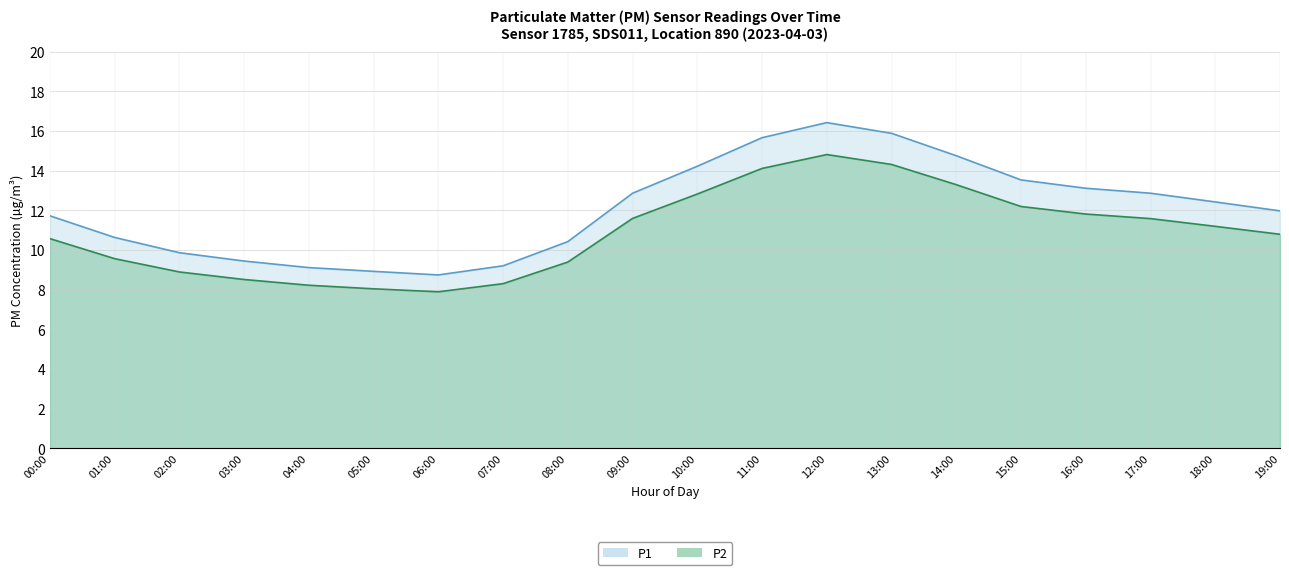

Which series has the largest range (max minus min)?

P1